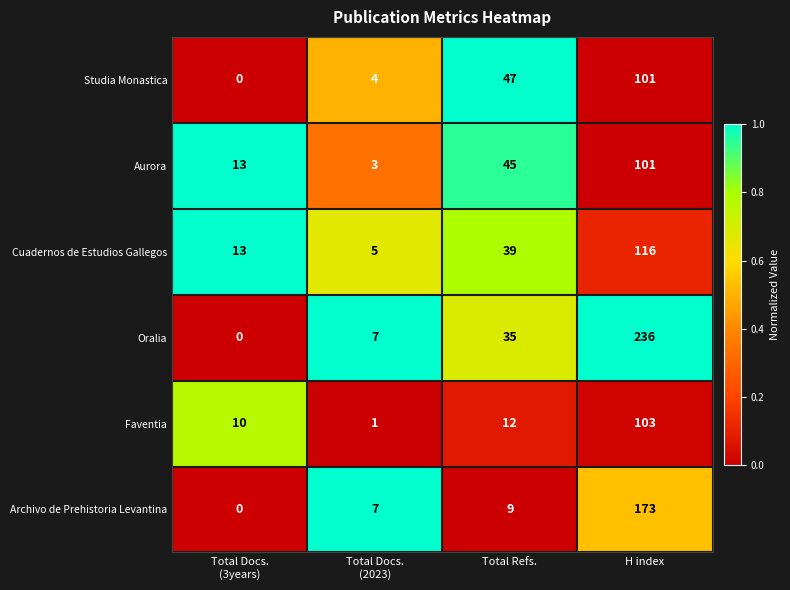

What is the spread (max minus min) of values at H index?

135